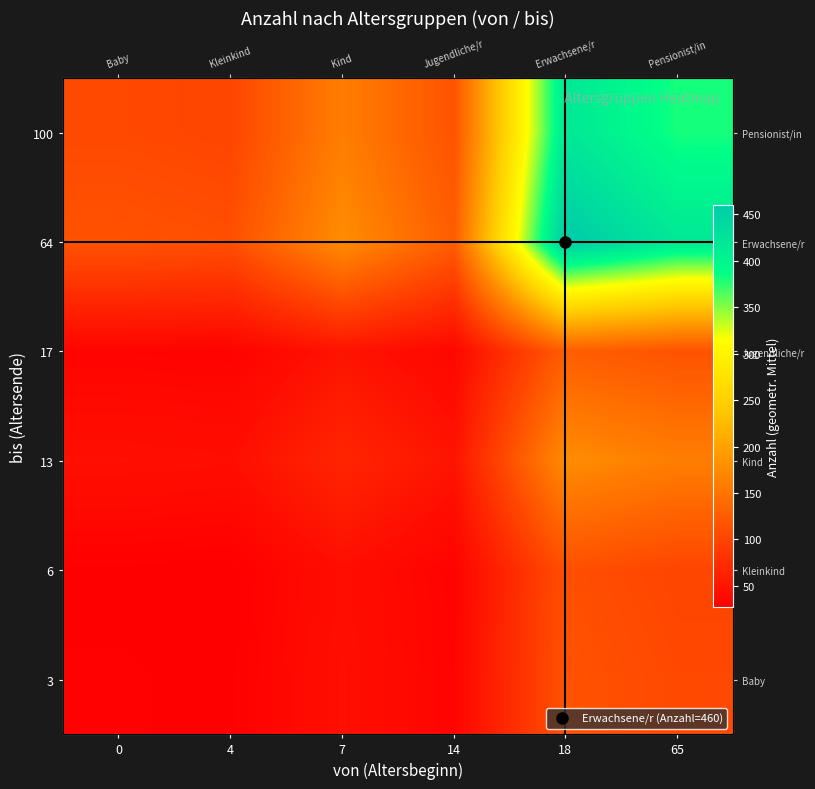

At how many categories does at least one series exceed 385?

2